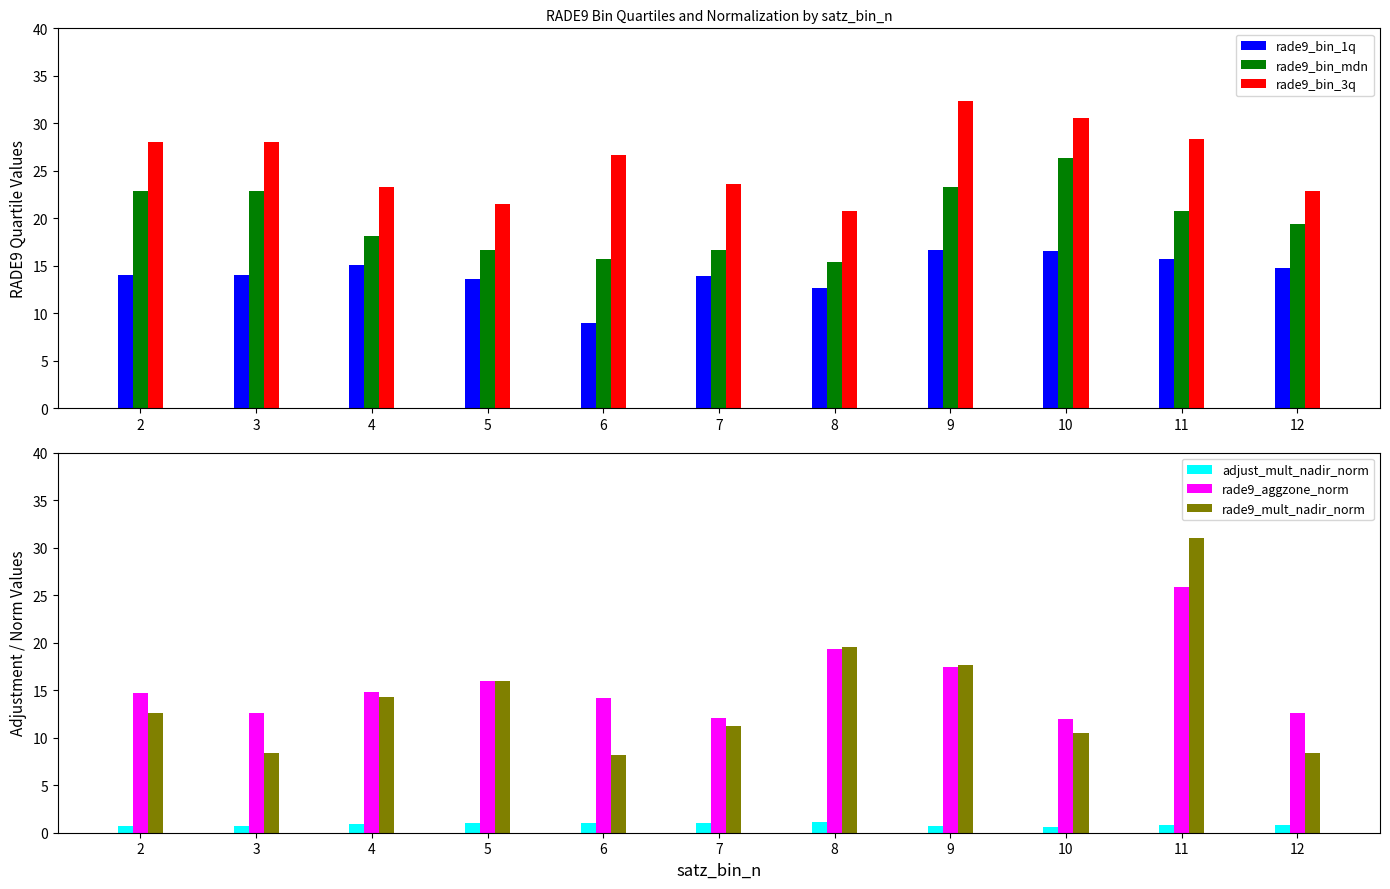

What are all the series names shown in the legend?

rade9_bin_1q, rade9_bin_mdn, rade9_bin_3q, adjust_mult_nadir_norm, rade9_aggzone_norm, rade9_mult_nadir_norm